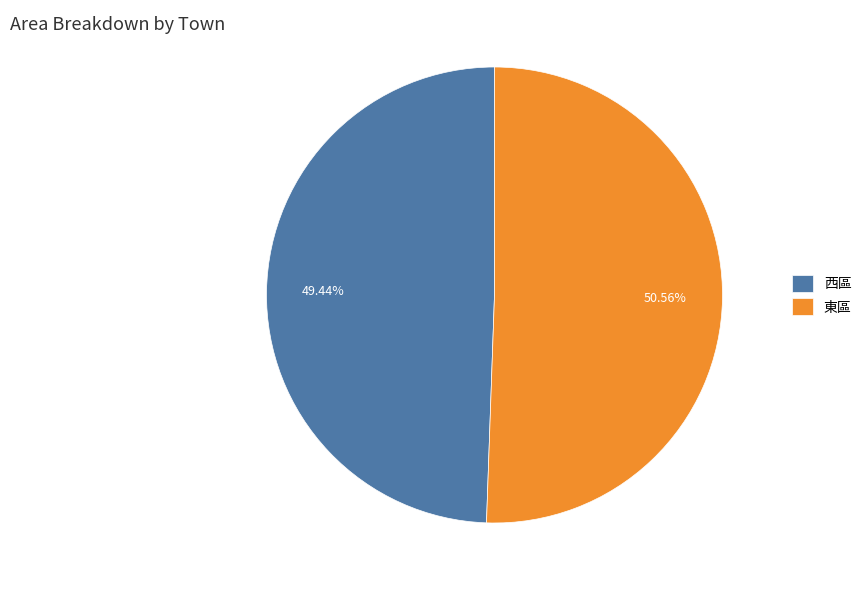

True or false: 西區 accounts for 49% of the total.

True